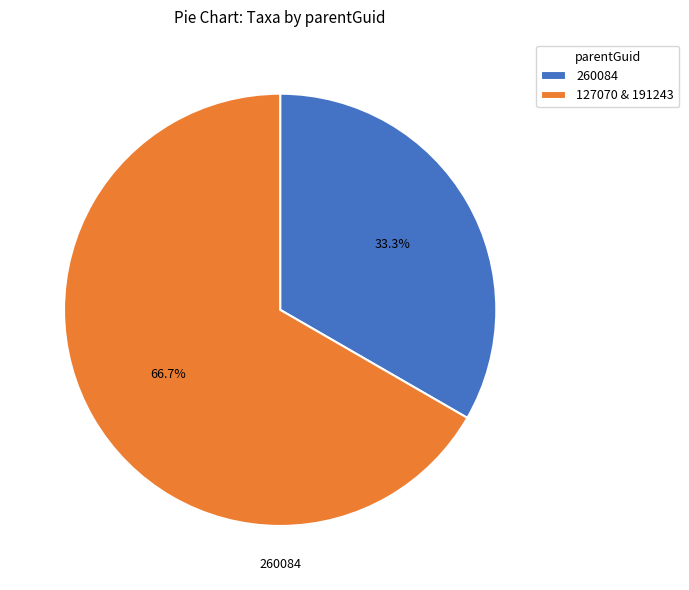

To the nearest percent, what portion does 260084 represent?

33%